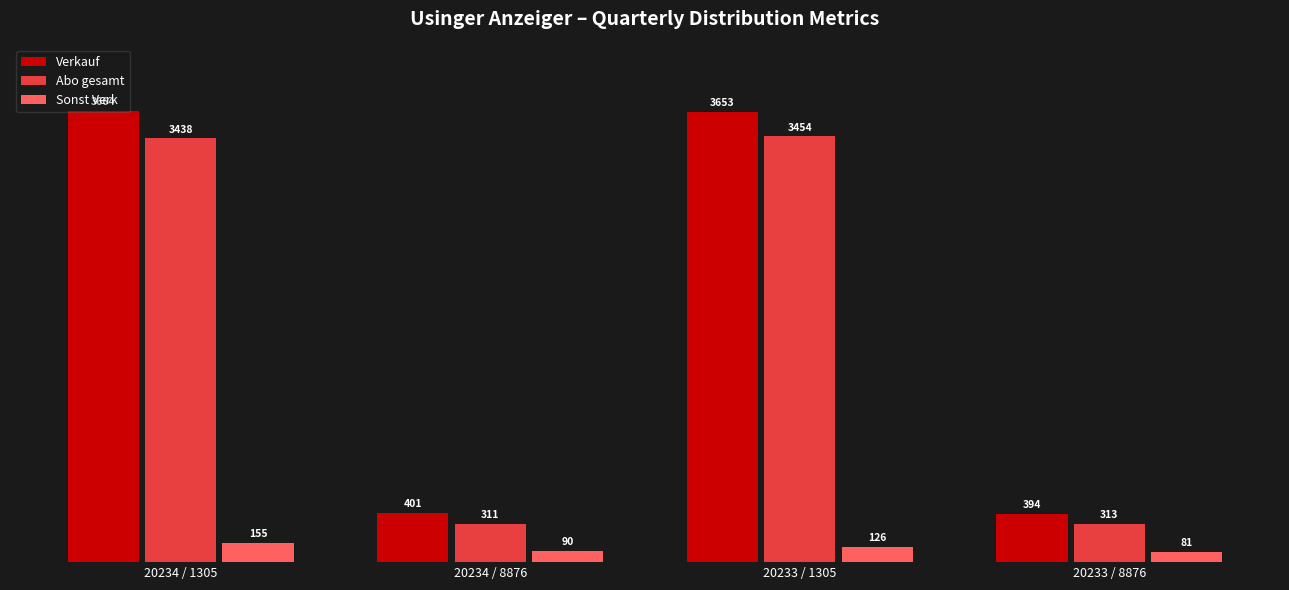

Which series has the largest total across all categories?

Verkauf